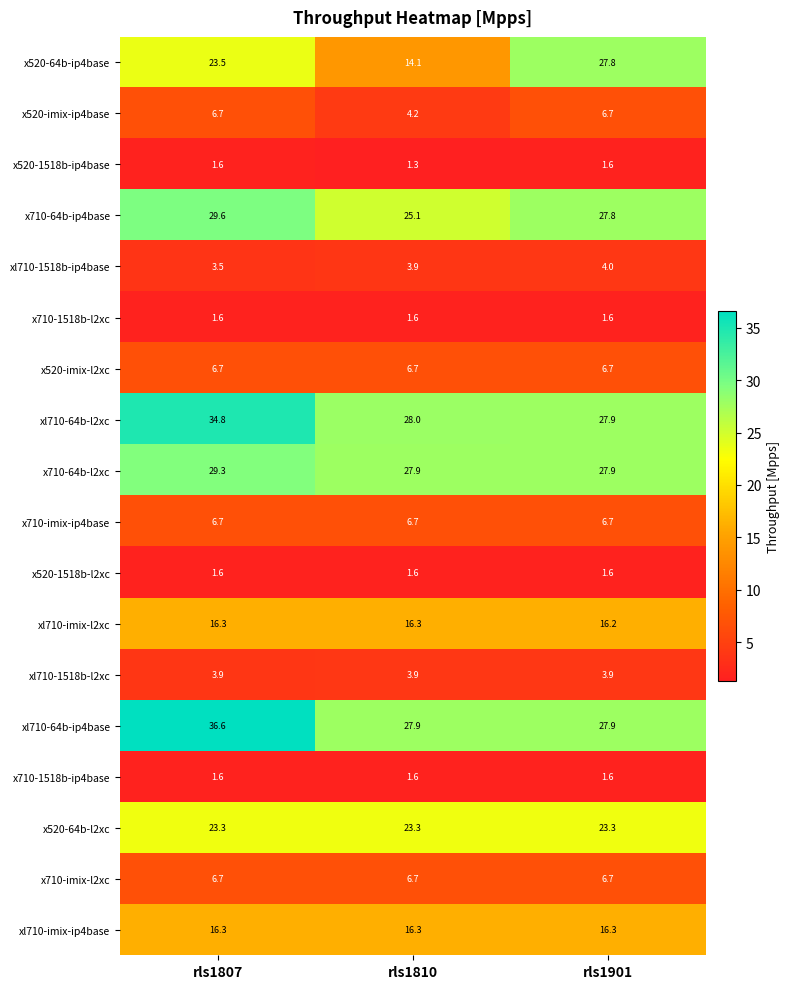

The value of x520-imix-l2xc at rls1901 is 8.7. True or false?

False